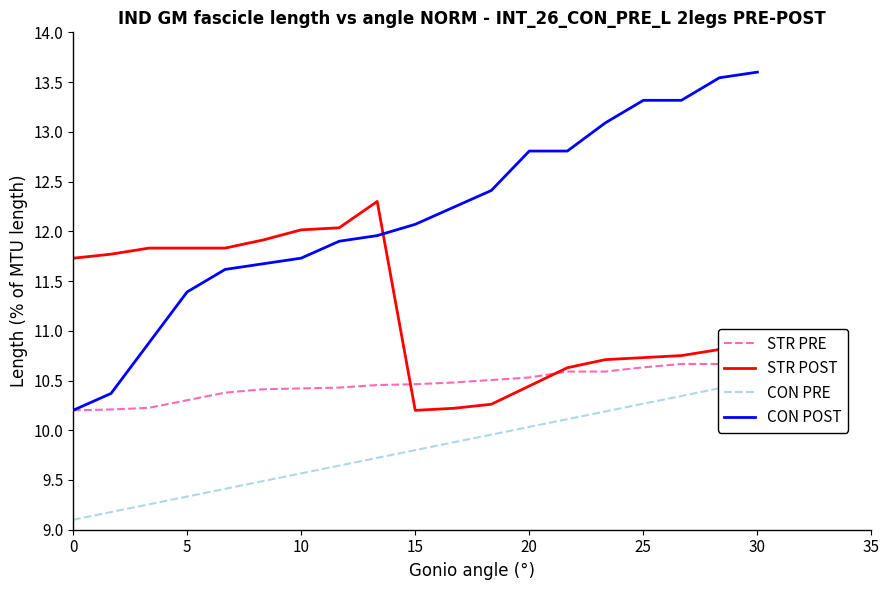

What is the average value of the CON PRE series?

9.8